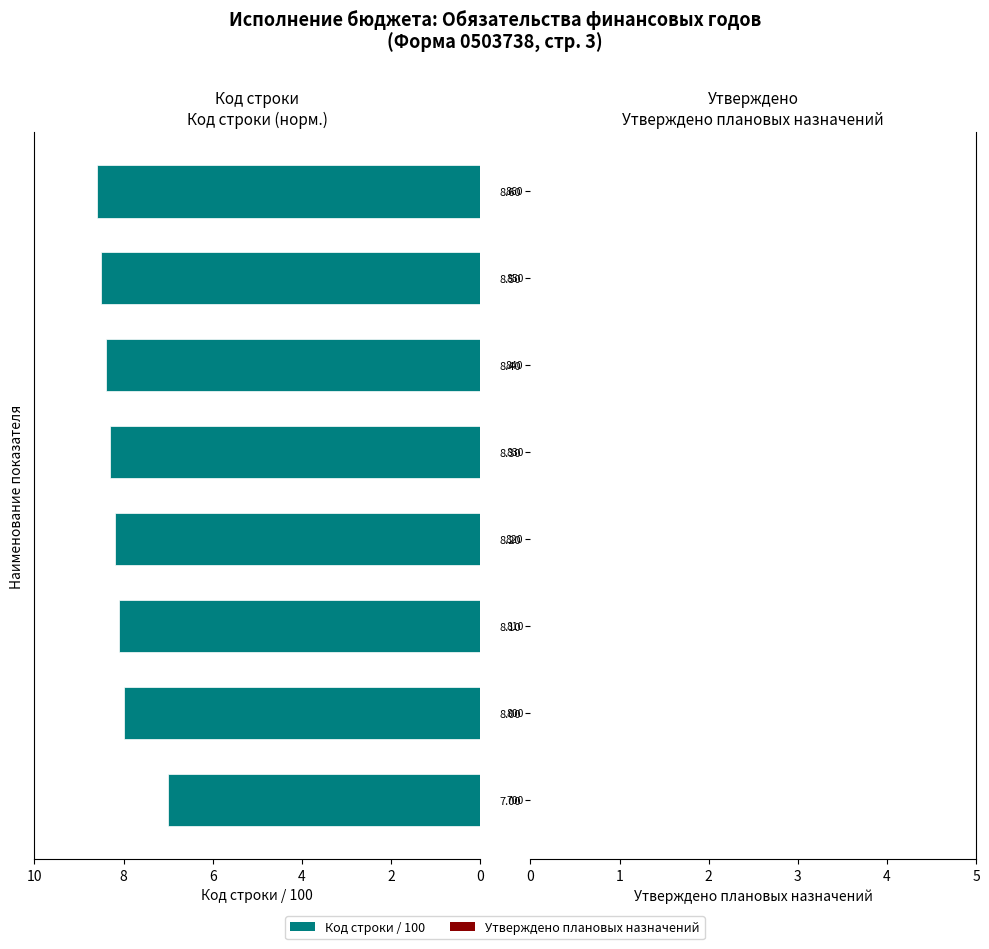

Count the number of categories in the chart.

8